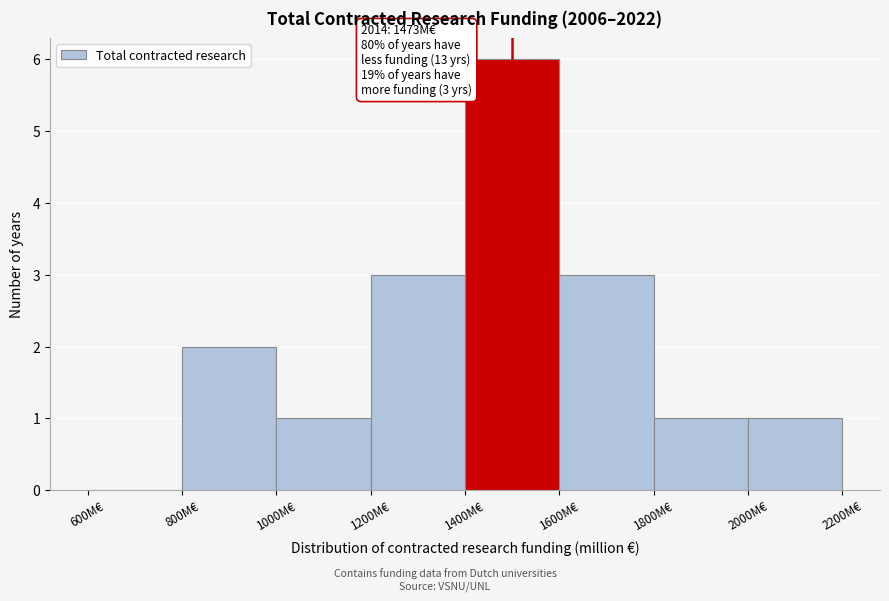

Over which range of the x-axis is the bar tallest?

1400 to 1600